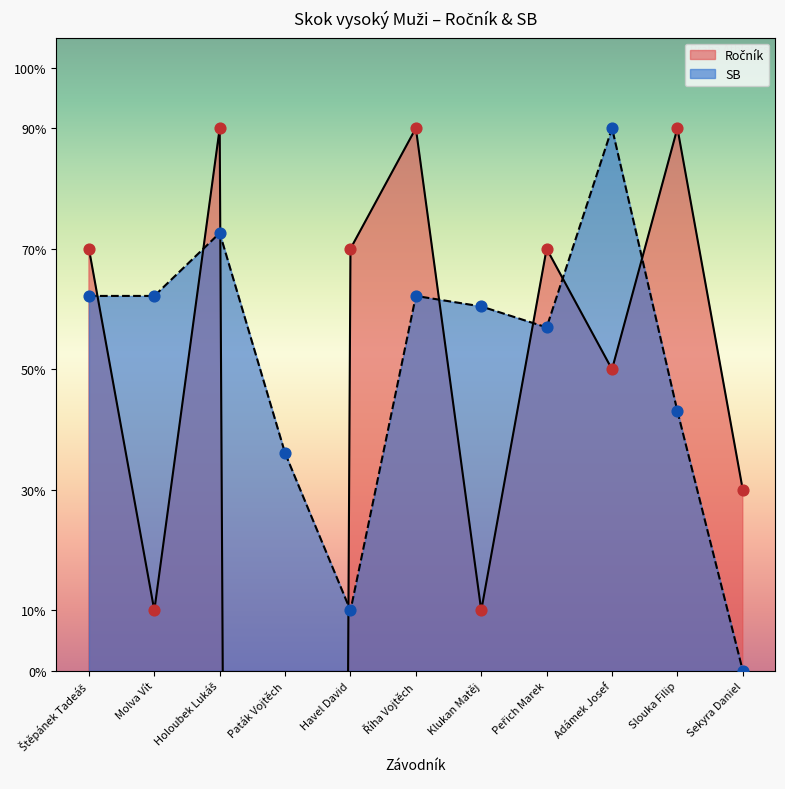

What is the change in value from Říha Vojtěch to Klukan Matěj?

-80